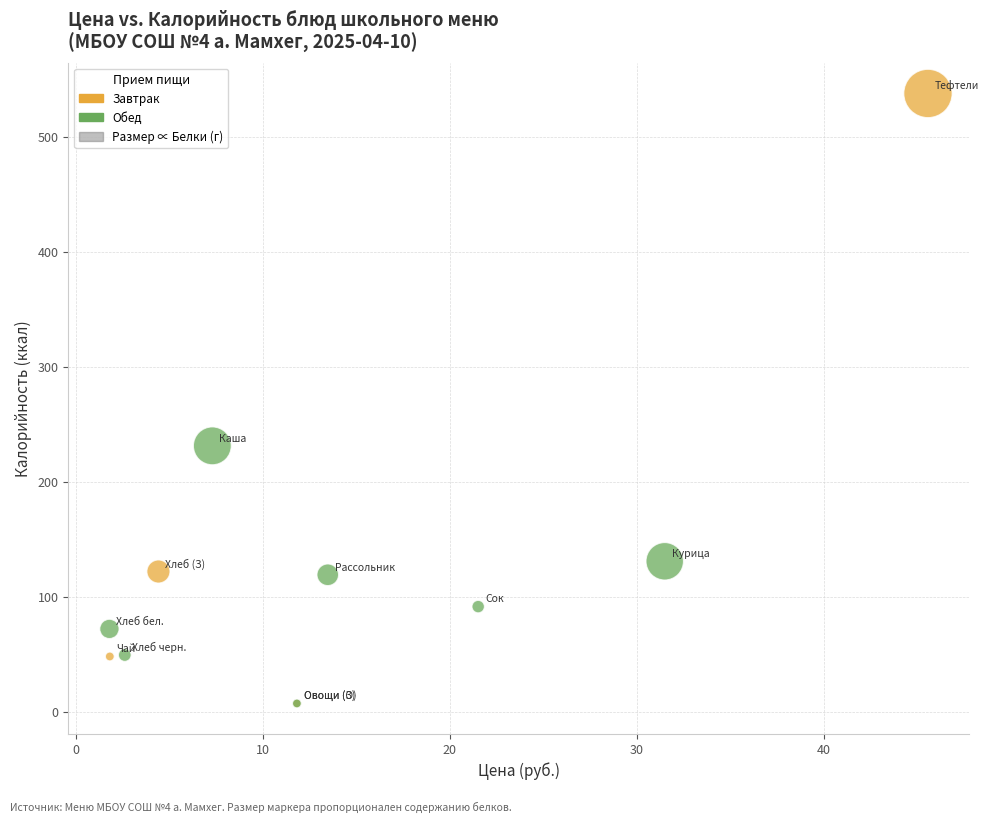

Which series has the largest Y range (max minus min)?

Завтрак